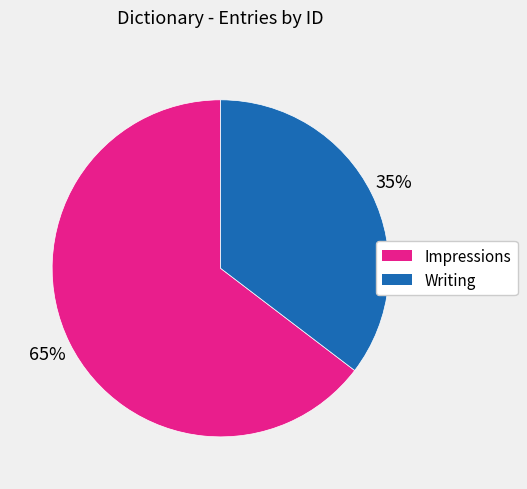

To the nearest percent, what is the average slice percentage?

50%